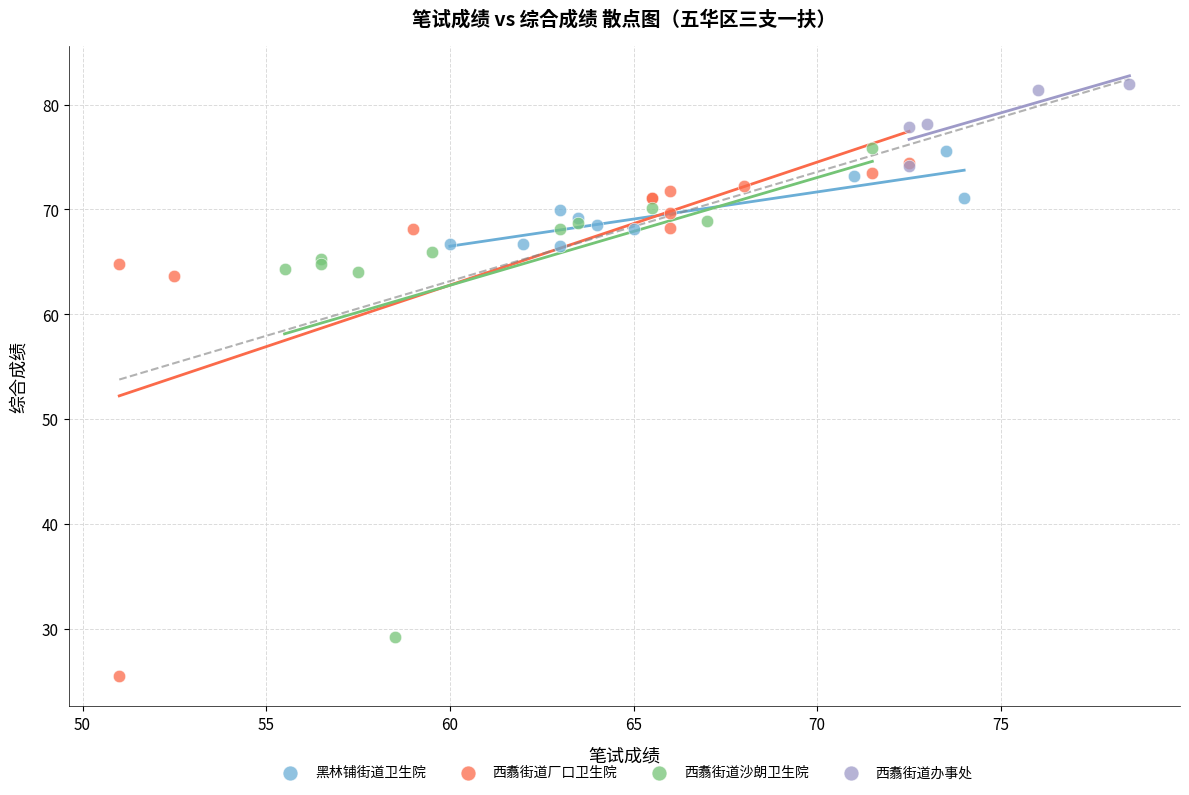

Which series contains the highest Y value?

西翥街道办事处